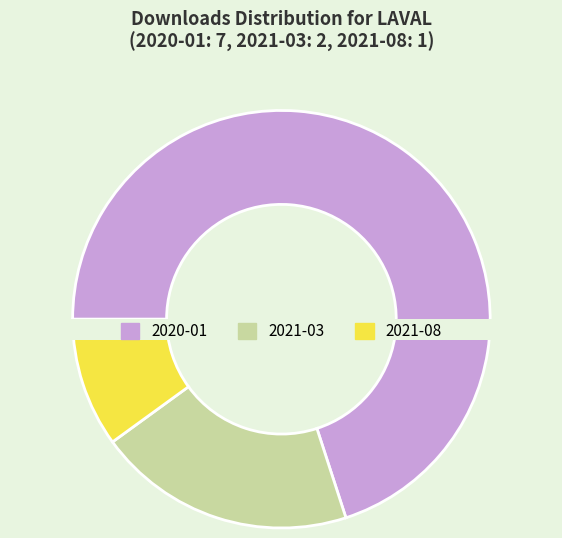

Is the sum of 2021-03 and 2021-08 greater than half?

No